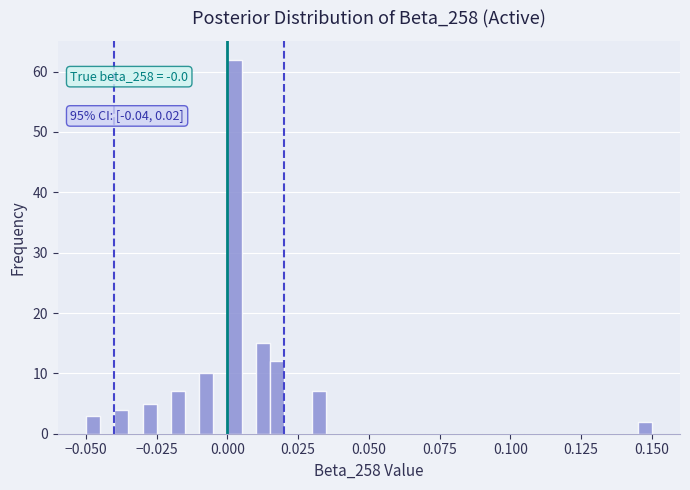

Read against the x-axis, roughly where is the centre of the tallest bar?

0.005